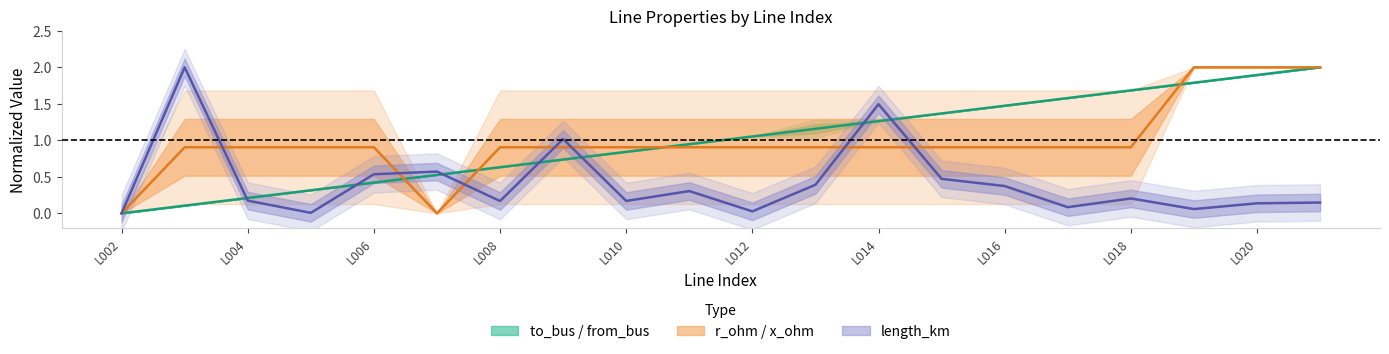

How many data points does each series have?

20